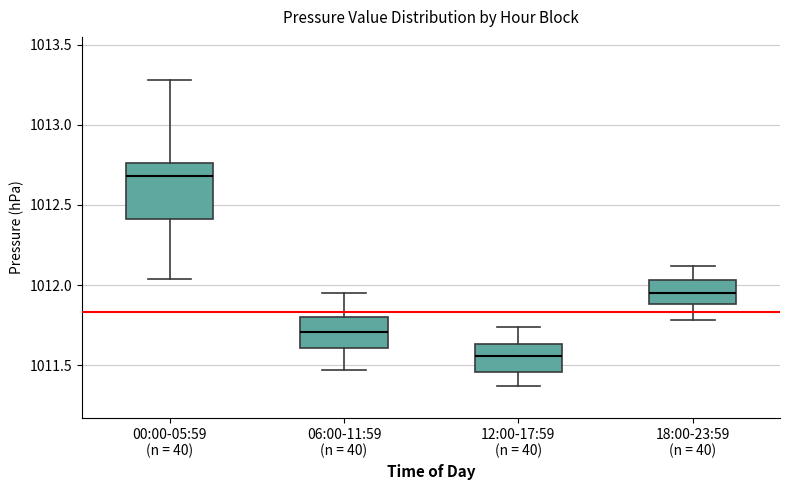

Reading left to right, read every box against the y-axis: the position of its median line, the range the box covers, and the ends of its whiskers. The values are not printed on the chart, so give them approximately, as read against the axis.

00:00-05:59 (n = 40): median 1012.70, box 1012.40 to 1012.75, whiskers 1012.05 to 1013.30
06:00-11:59 (n = 40): median 1011.70, box 1011.60 to 1011.80, whiskers 1011.45 to 1011.95
12:00-17:59 (n = 40): median 1011.55, box 1011.45 to 1011.65, whiskers 1011.35 to 1011.75
18:00-23:59 (n = 40): median 1011.95, box 1011.90 to 1012.05, whiskers 1011.80 to 1012.10